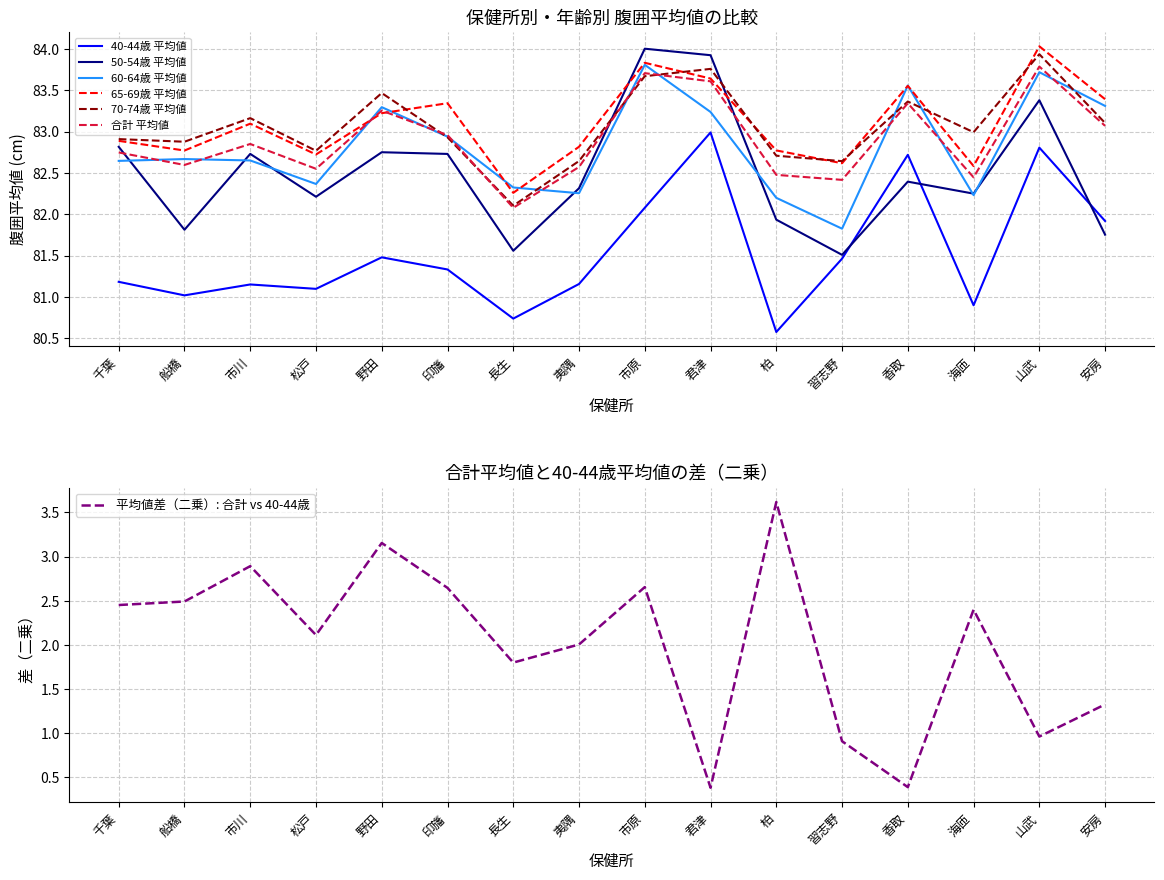

Reading left to right, extract all data points from this chart.

40-44歳 平均値: 千葉=81.2	船橋=81.0	市川=81.2	松戸=81.1	野田=81.5	印旛=81.3	長生=80.7	夷隅=81.2	市原=82.1	君津=83.0	柏=80.6	習志野=81.5	香取=82.7	海匝=80.9	山武=82.8	安房=81.9
50-54歳 平均値: 千葉=82.8	船橋=81.8	市川=82.7	松戸=82.2	野田=82.8	印旛=82.7	長生=81.6	夷隅=82.3	市原=84.0	君津=83.9	柏=81.9	習志野=81.5	香取=82.4	海匝=82.2	山武=83.4	安房=81.8
60-64歳 平均値: 千葉=82.6	船橋=82.7	市川=82.7	松戸=82.4	野田=83.3	印旛=82.9	長生=82.3	夷隅=82.3	市原=83.8	君津=83.2	柏=82.2	習志野=81.8	香取=83.6	海匝=82.2	山武=83.7	安房=83.3
65-69歳 平均値: 千葉=82.9	船橋=82.8	市川=83.1	松戸=82.7	野田=83.2	印旛=83.3	長生=82.3	夷隅=82.8	市原=83.8	君津=83.6	柏=82.8	習志野=82.6	香取=83.6	海匝=82.6	山武=84.0	安房=83.4
70-74歳 平均値: 千葉=82.9	船橋=82.9	市川=83.2	松戸=82.8	野田=83.5	印旛=82.9	長生=82.1	夷隅=82.6	市原=83.7	君津=83.8	柏=82.7	習志野=82.6	香取=83.4	海匝=83.0	山武=83.9	安房=83.1
合計 平均値: 千葉=82.7	船橋=82.6	市川=82.9	松戸=82.6	野田=83.3	印旛=83.0	長生=82.1	夷隅=82.6	市原=83.7	君津=83.6	柏=82.5	習志野=82.4	香取=83.3	海匝=82.4	山武=83.8	安房=83.1